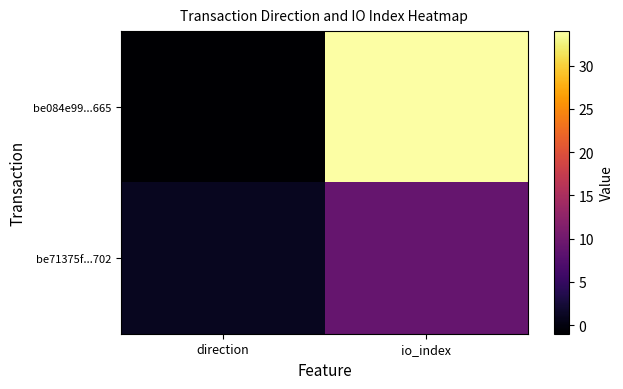

How many distinct data groups are displayed?

2